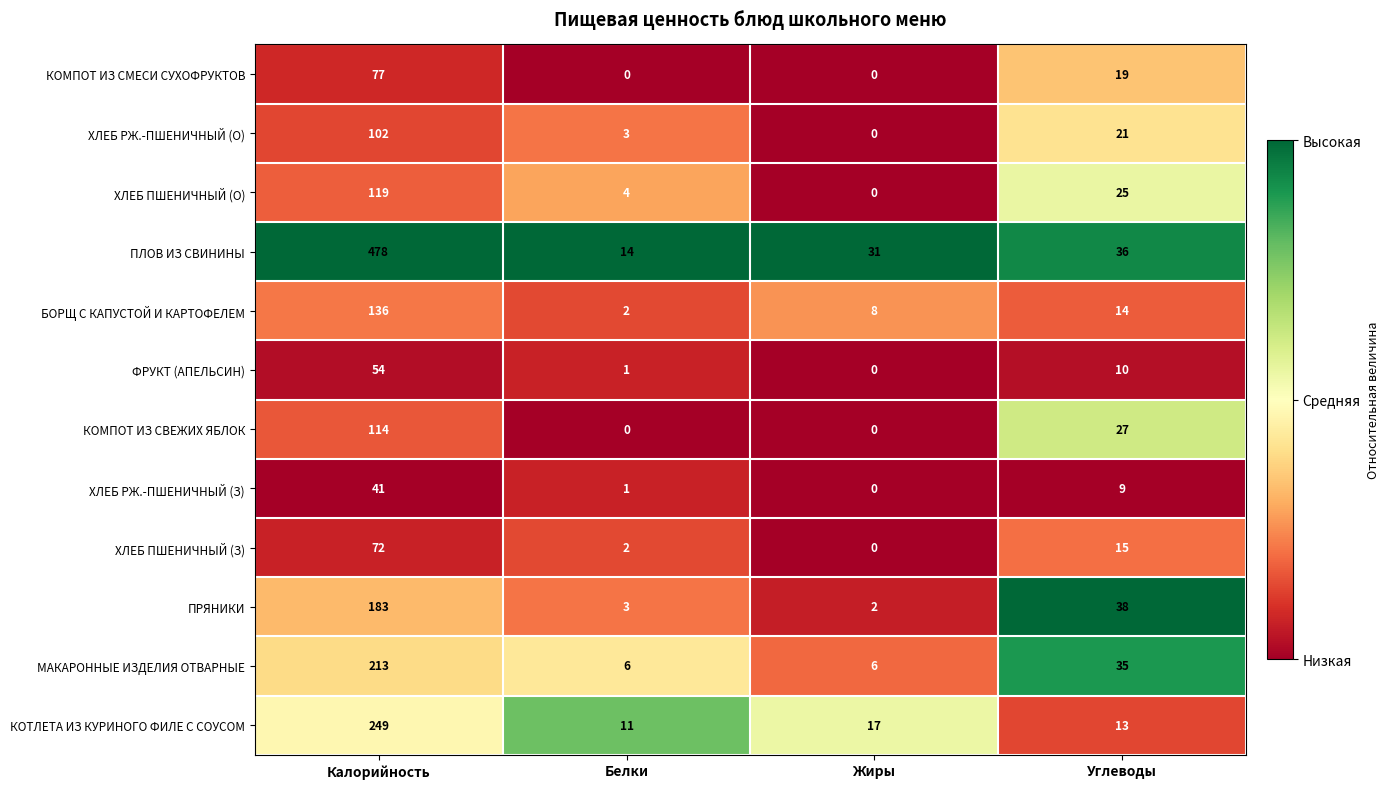

What is the total value across all series at Углеводы?

262